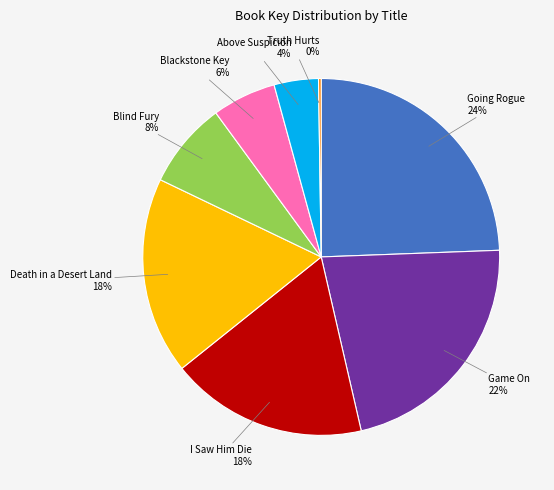

Which has a higher value, Game On or Blind Fury?

Game On